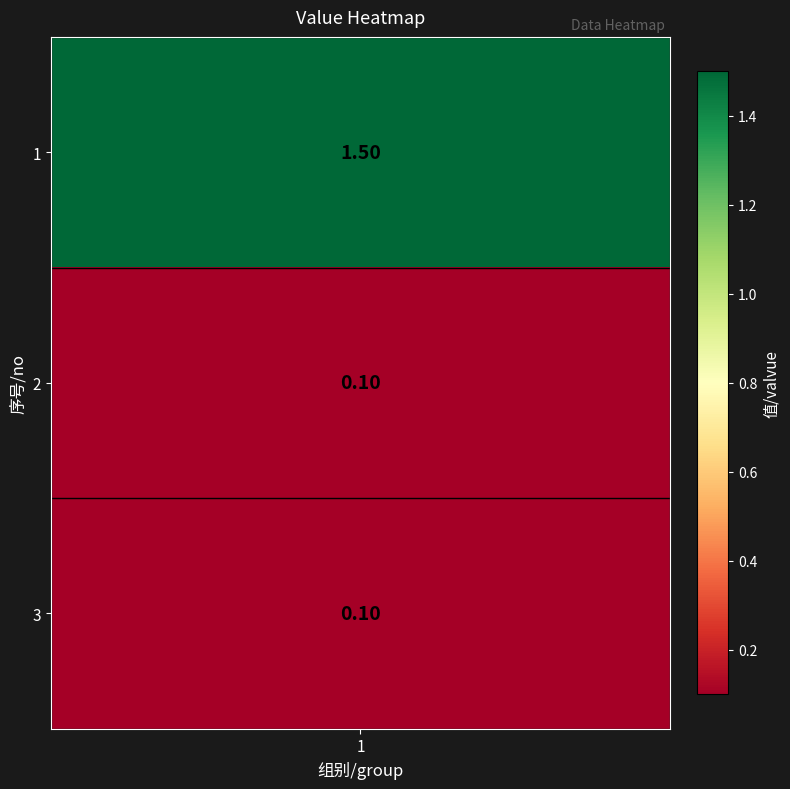

Reading left to right, transcribe all the data shown in this chart.

1.5	0.1	0.1